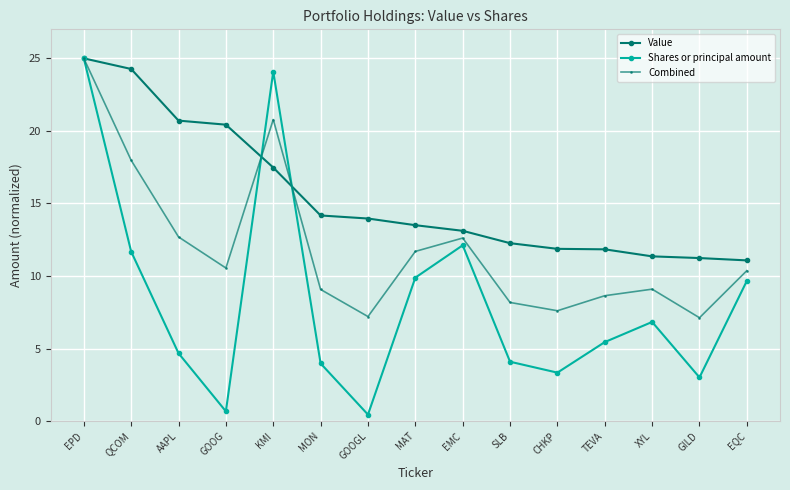

After their last crossing, which series has the higher values: Value or Combined?

Value